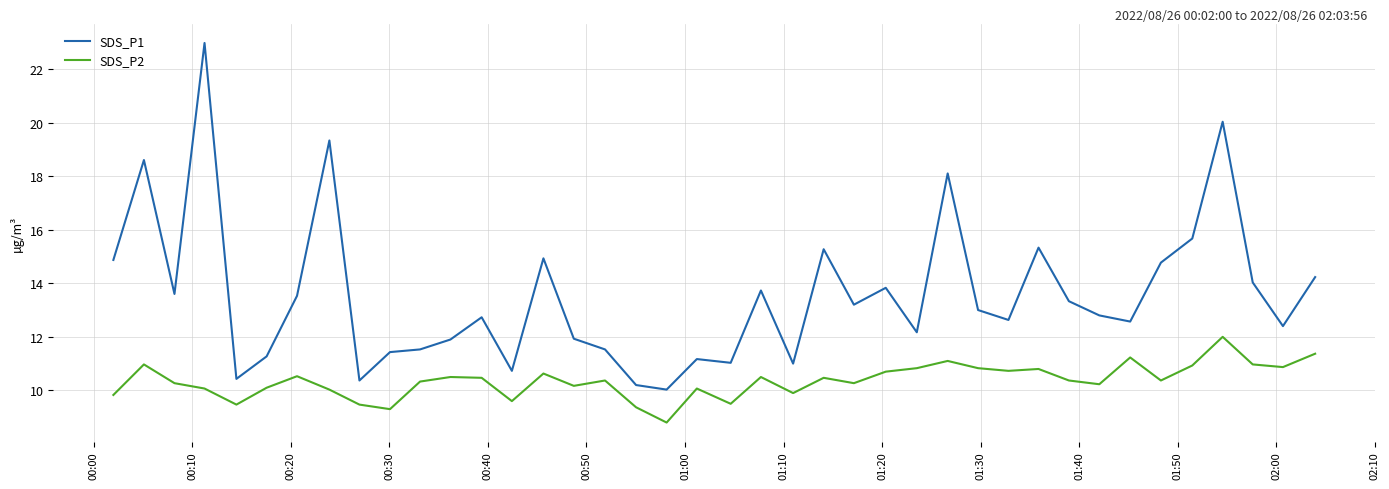

True or false: SDS_P1 and SDS_P2 intersect in this chart.

False